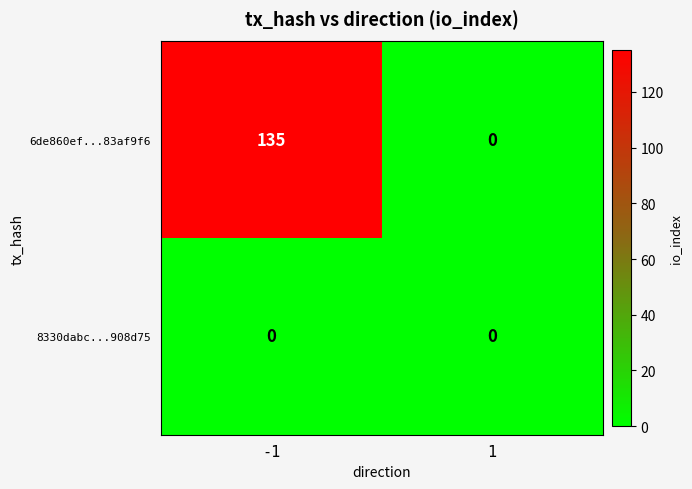

Which series changed the most between -1 and 1?

6de860ef...83af9f6